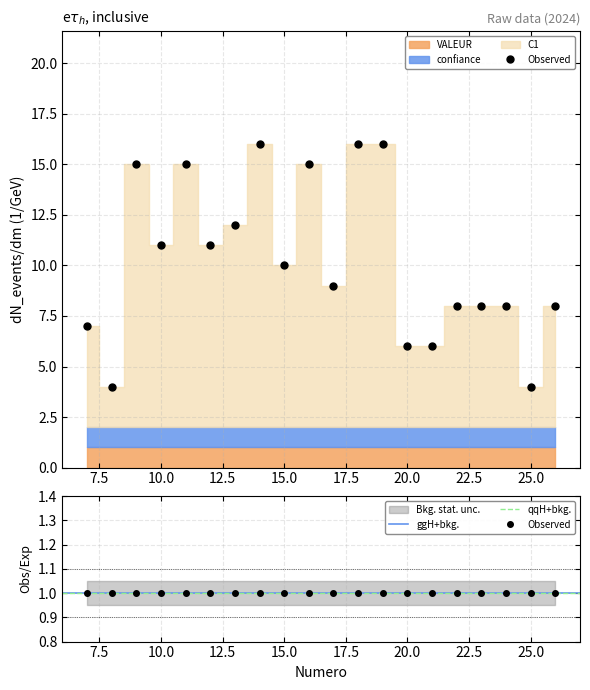

Is this an area chart (filled region under the line)?

No